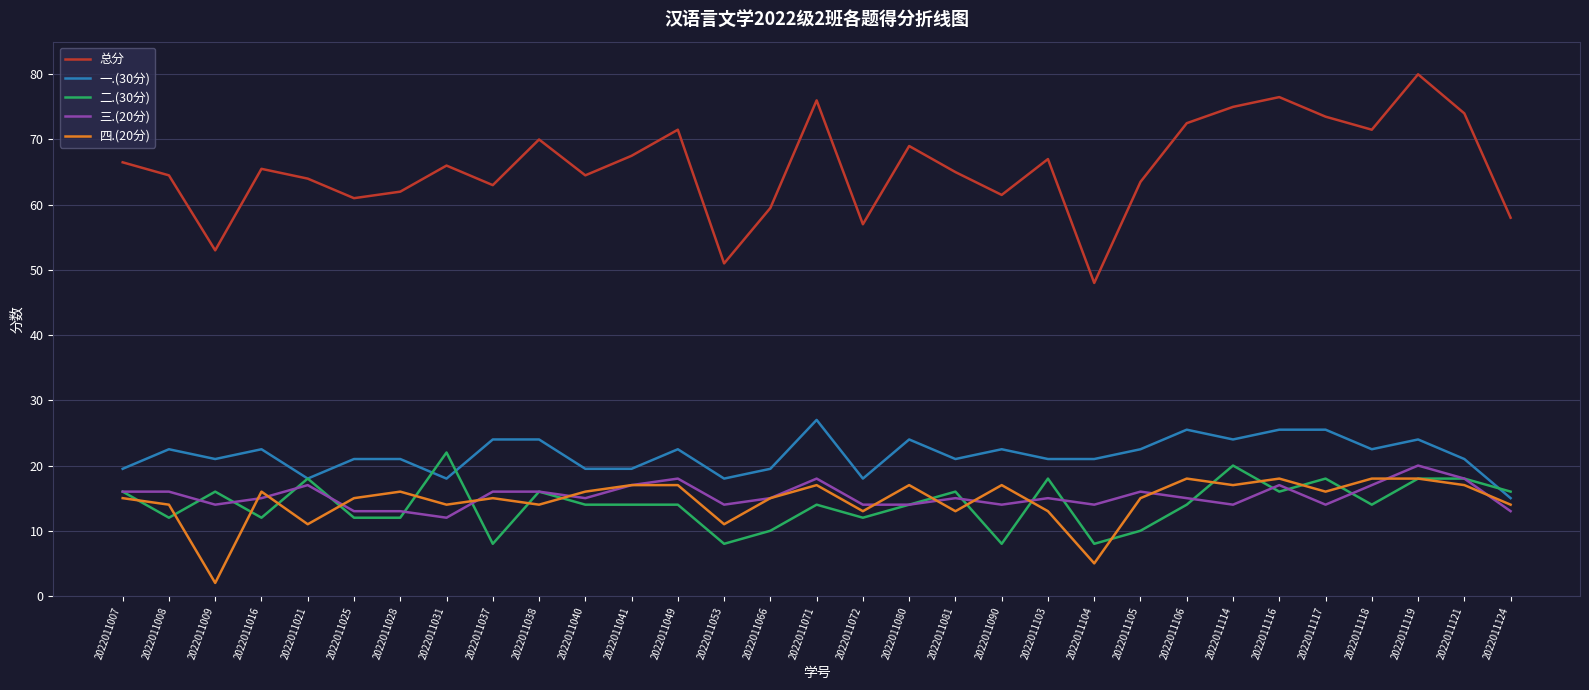

True or false: 总分 and 一.(30分) cross at least once.

False